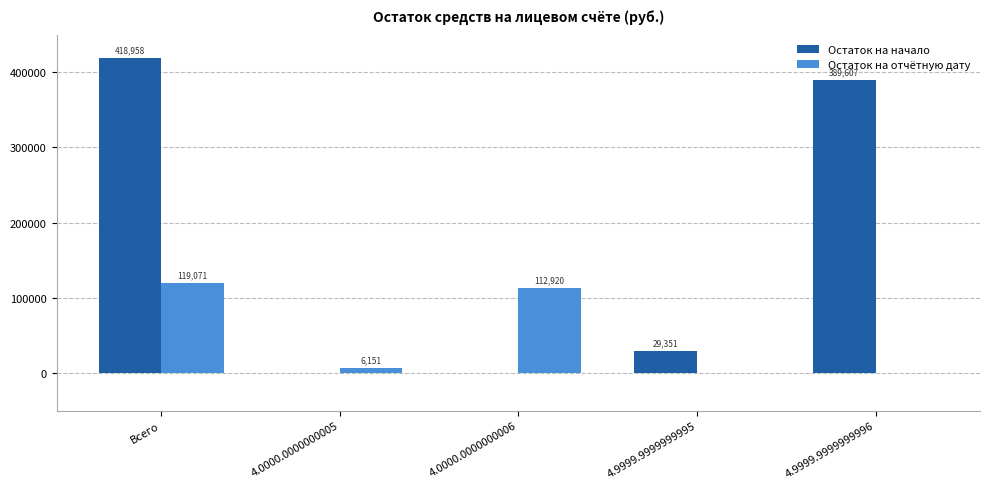

At which category is the sum across all series the highest?

Всего